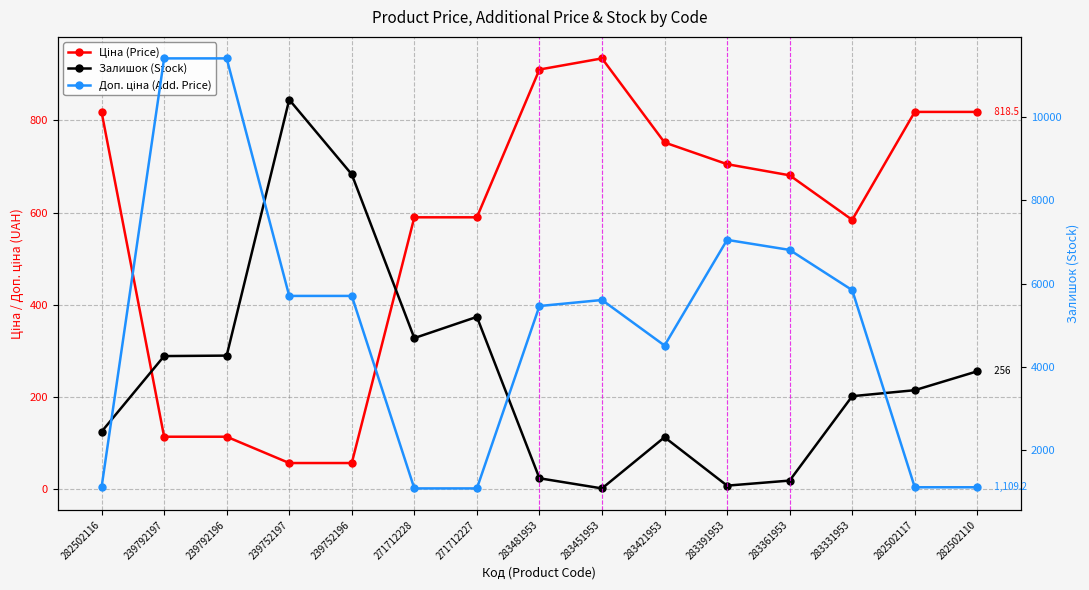

At 271712228, list the series in order from smallest to largest.

Залишок (Stock), Ціна (Price), Доп. ціна (Add. Price)